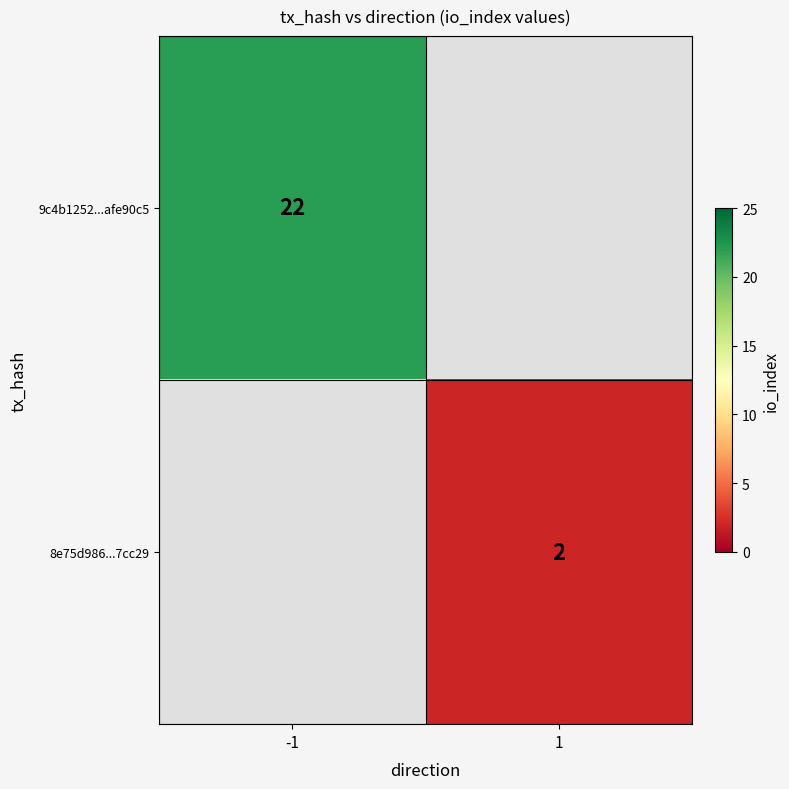

True or false: 9c4b1252...afe90c5 has a value of 22 at -1.

True